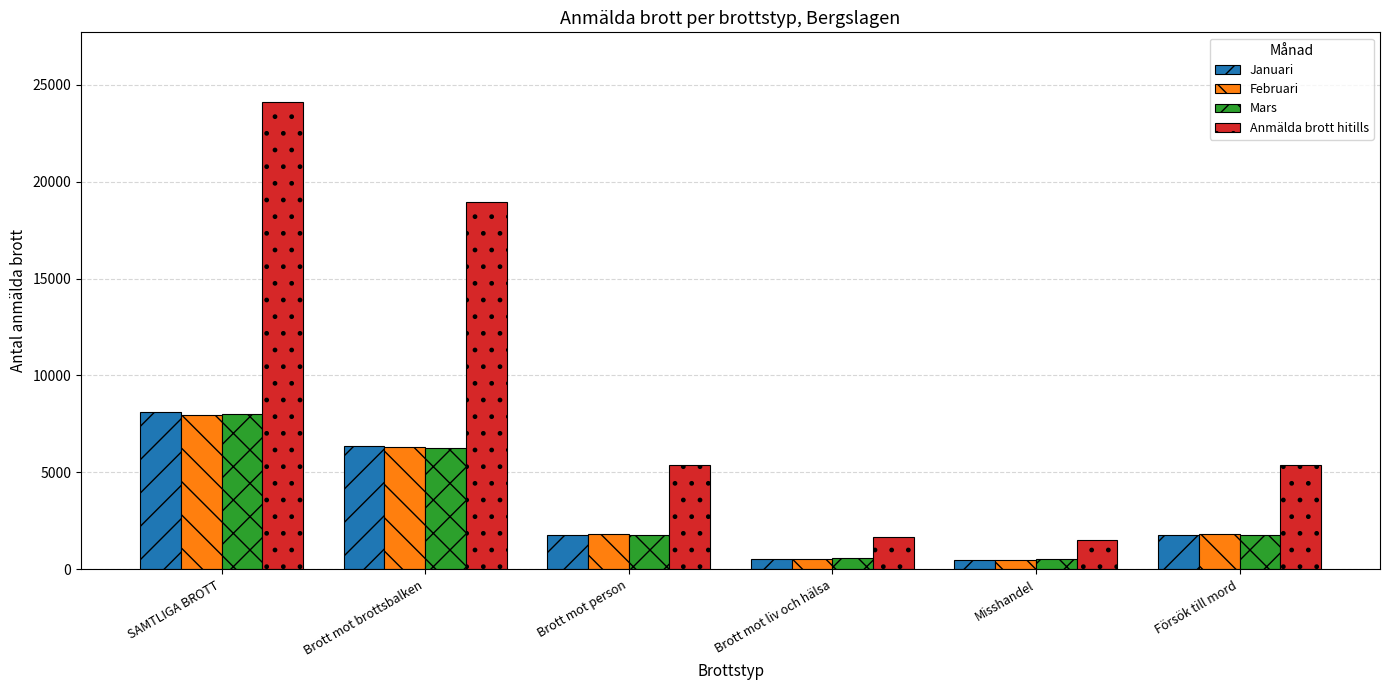

Is the value of Februari at SAMTLIGA BROTT greater than the value of Januari at Försök till mord?

Yes